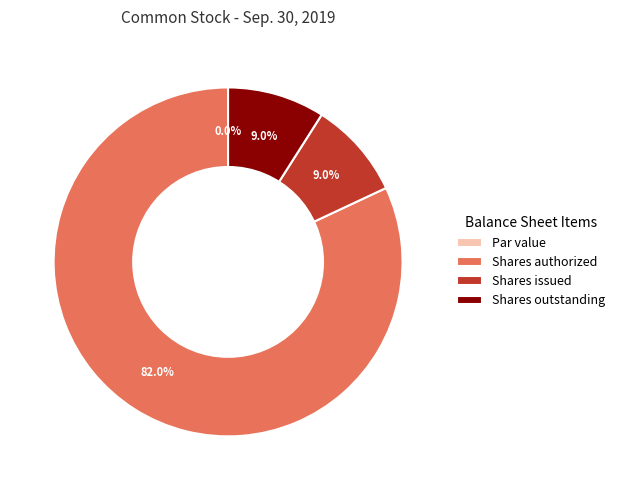

To the nearest percent, what percentage of the pie is Common stock, shares authorized?

82%